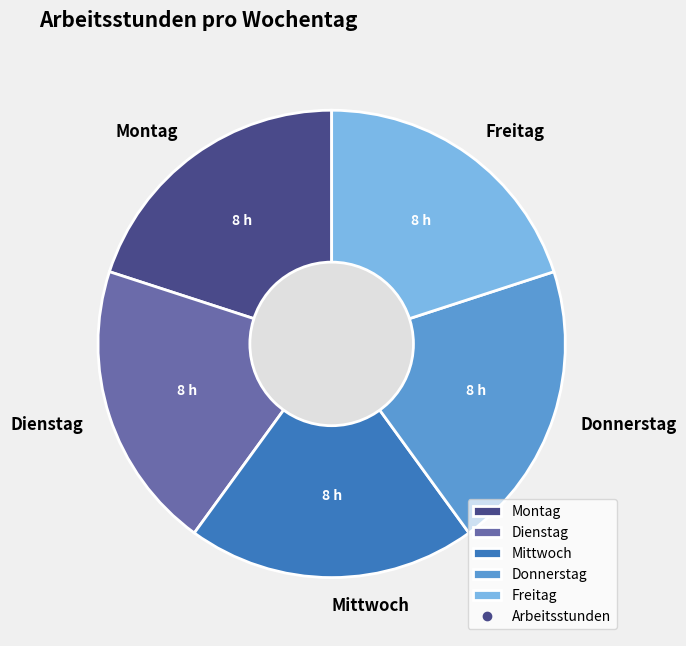

Does Dienstag account for over 50% of the chart?

No